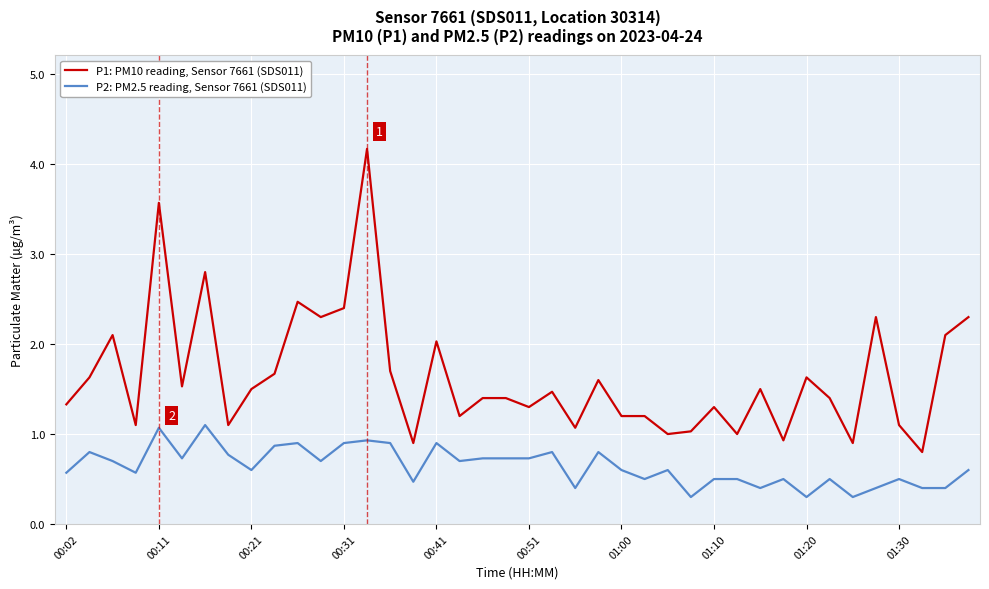

Which series has the widest spread of values?

P1: PM10 reading, Sensor 7661 (SDS011)